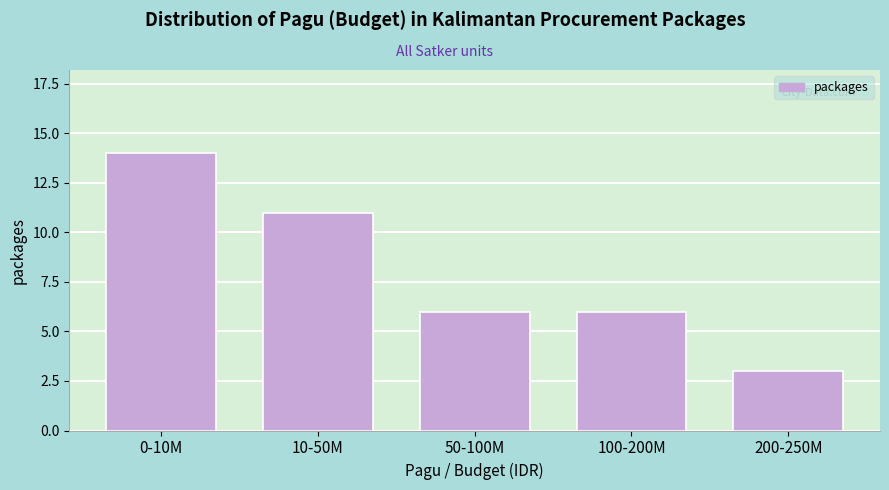

Reading left to right, extract all data points from this chart.

0-10M=14	10-50M=11	50-100M=6	100-200M=6	200-250M=3